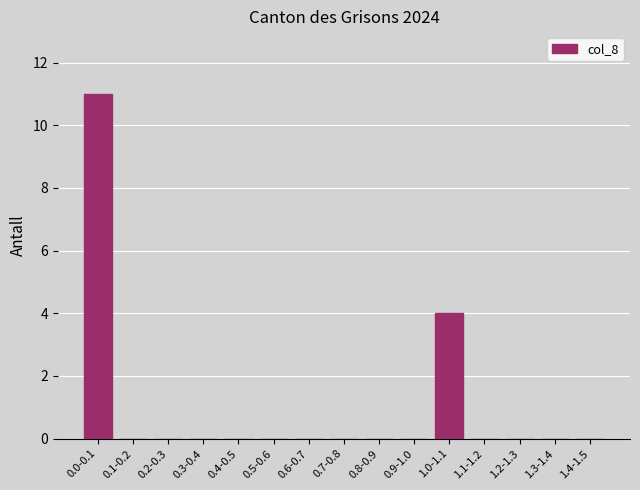

The value at 1.1-1.2 is 0. True or false?

True